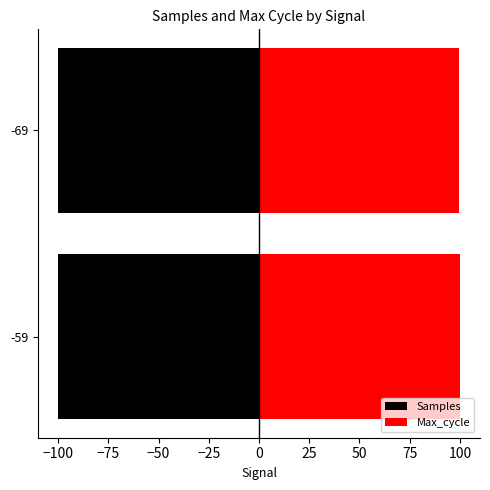

List the series in order of their peak value, highest first.

Max_cycle, Samples